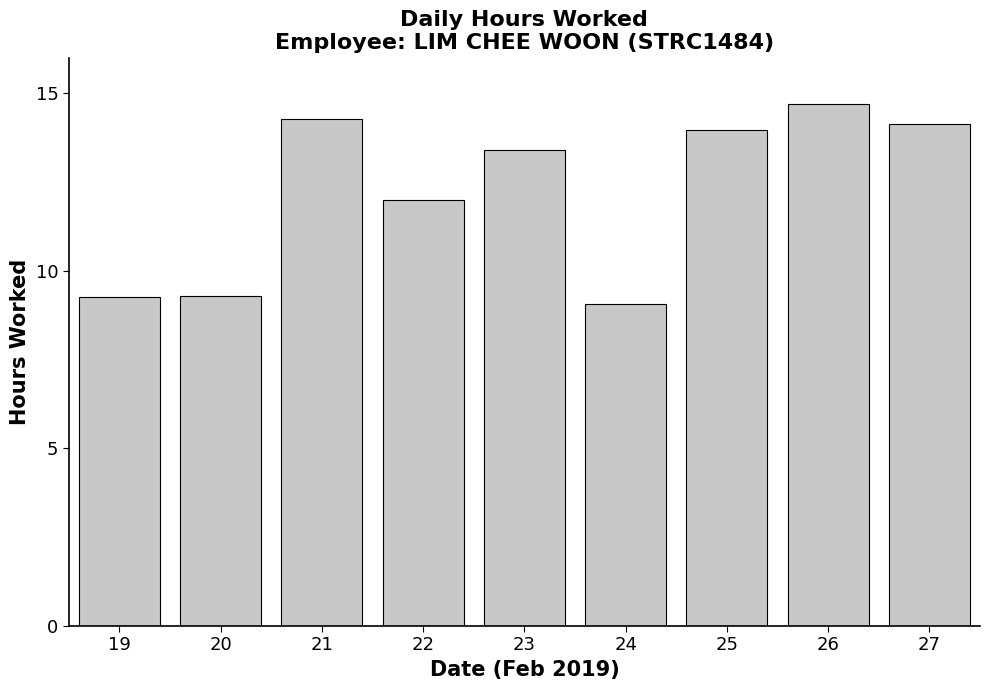

What is the difference between the maximum and minimum values?

5.6